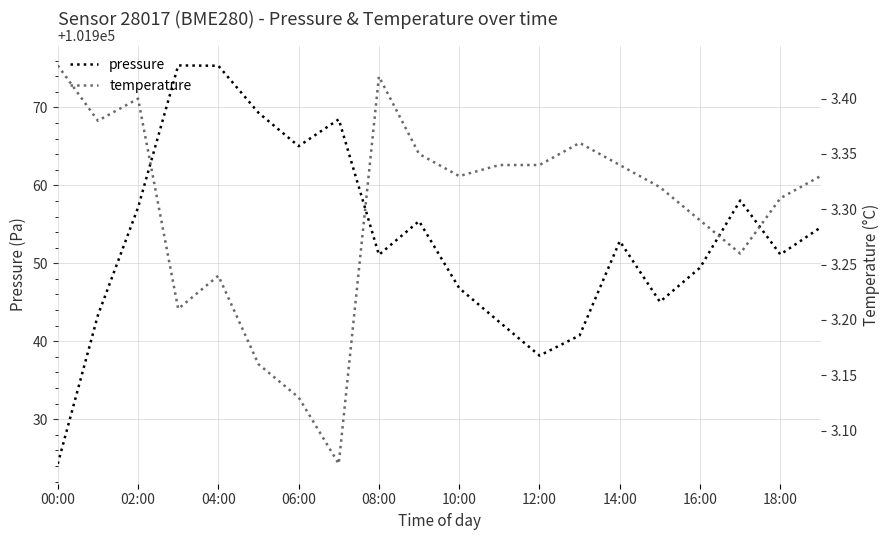

The pressure series shows 101951.1 at 08:00. True or false?

True